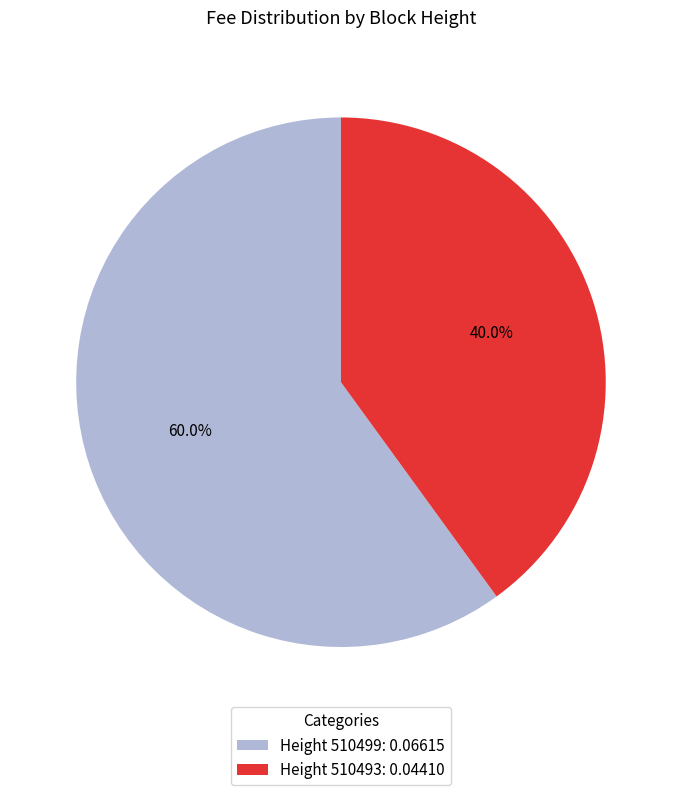

Between Height 510499: 0.06615 and Height 510493: 0.04410, which is larger?

Height 510499: 0.06615